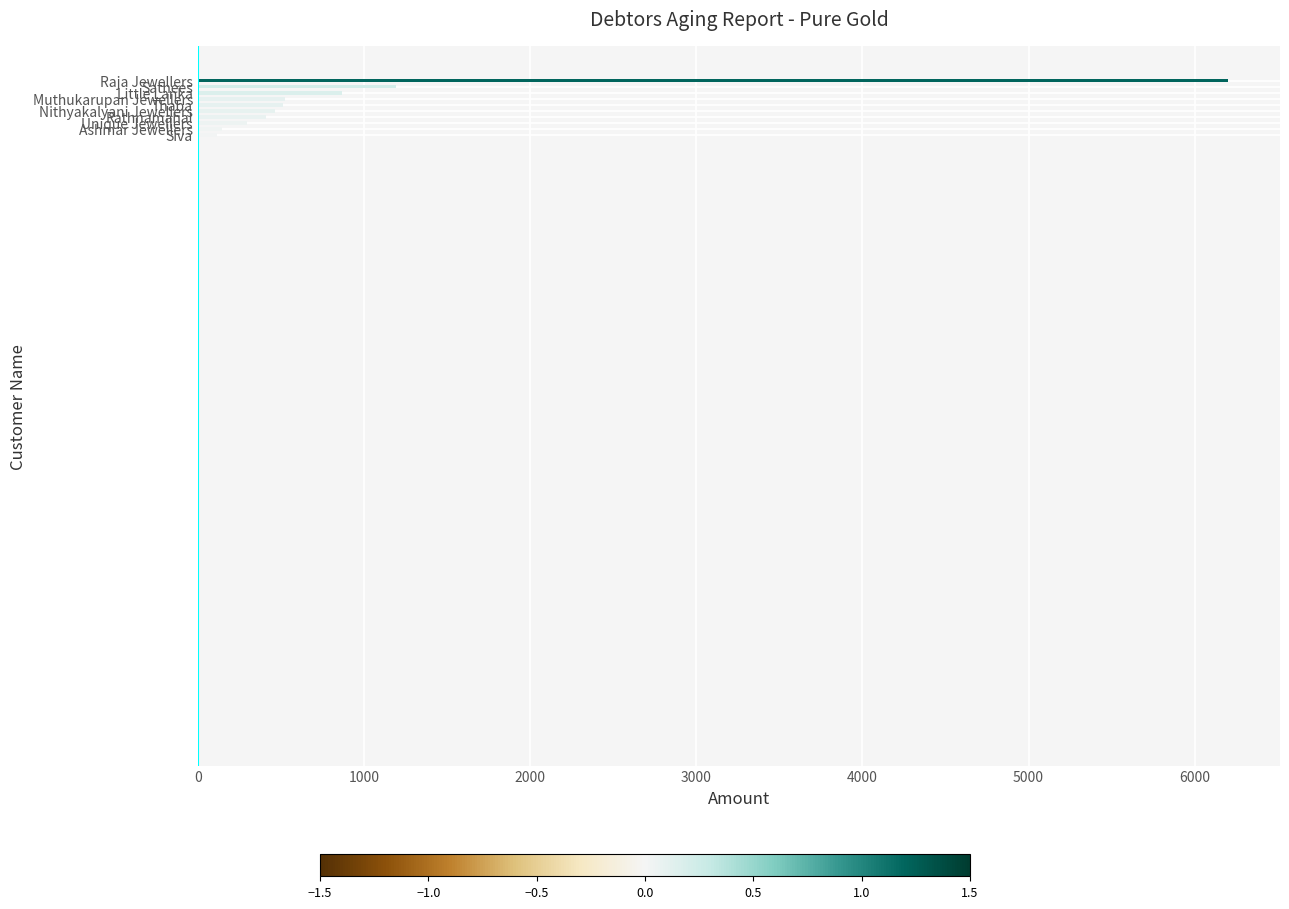

Which series has the largest total across all categories?

0-7 Days